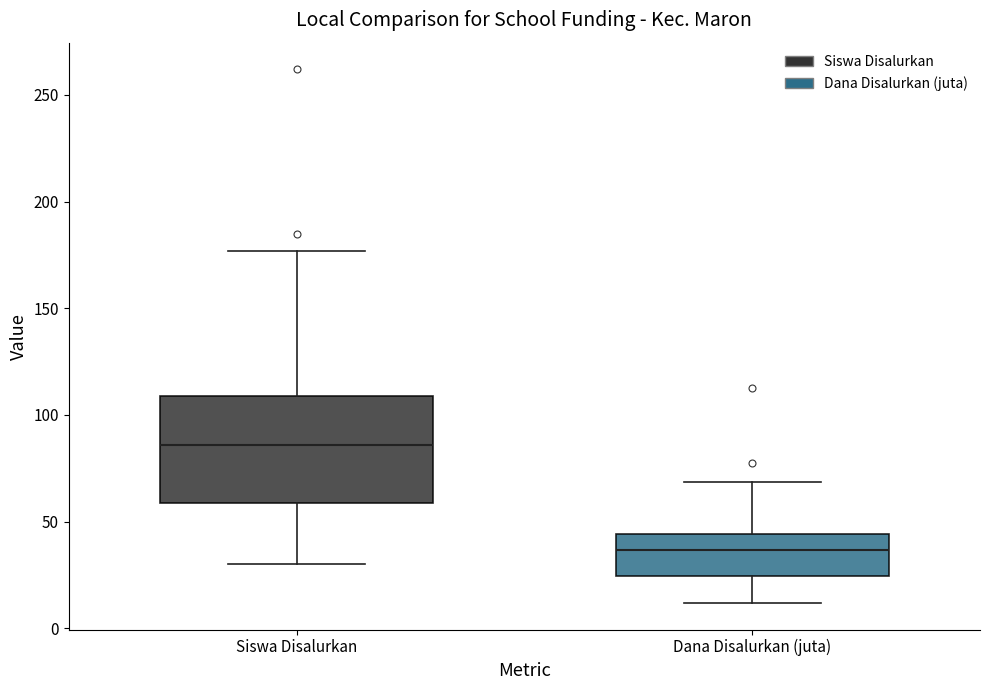

Reading left to right, transcribe this box plot: for each box, give where its median line is, the range the box spans, and where its two whiskers end, as read against the y-axis. The values are not printed on the chart, so give them approximately, as read against the axis.

Siswa Disalurkan: median 85, box 60 to 110, whiskers 30 to 175
Dana Disalurkan (juta): median 35, box 25 to 45, whiskers 10 to 70